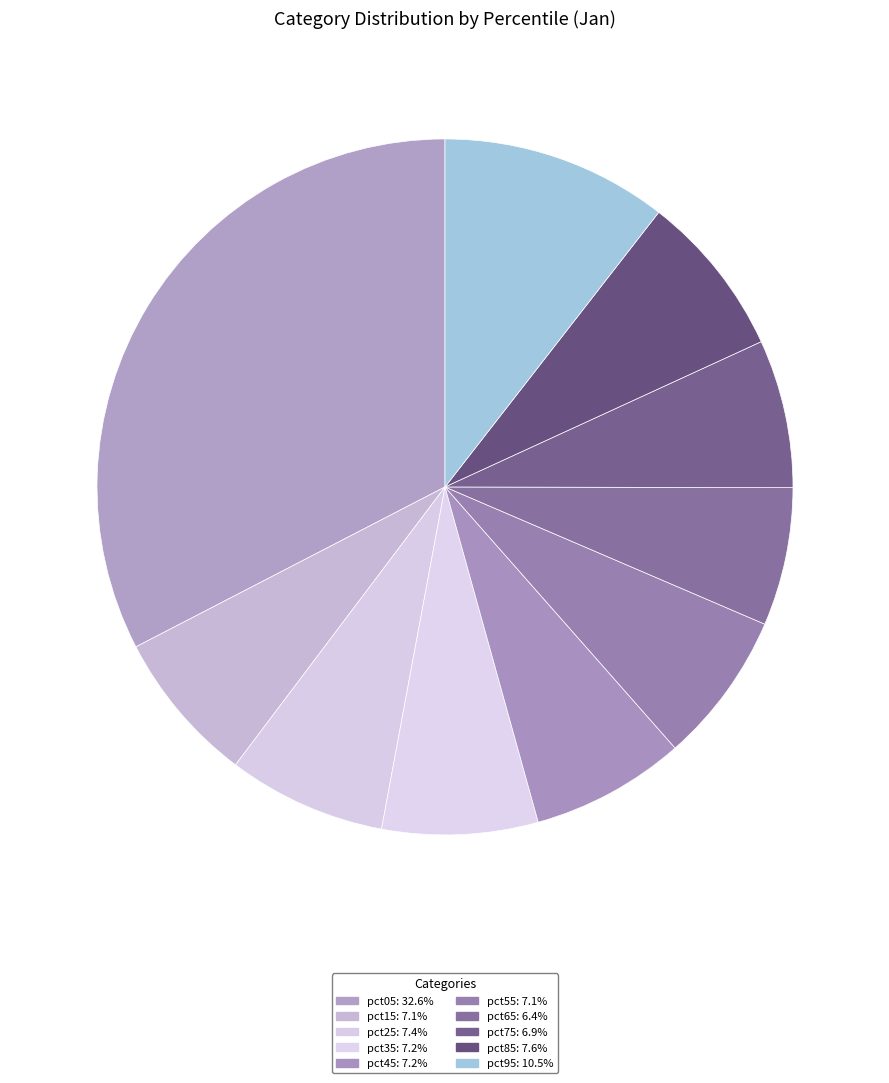

Is pct95 the majority of the pie?

No